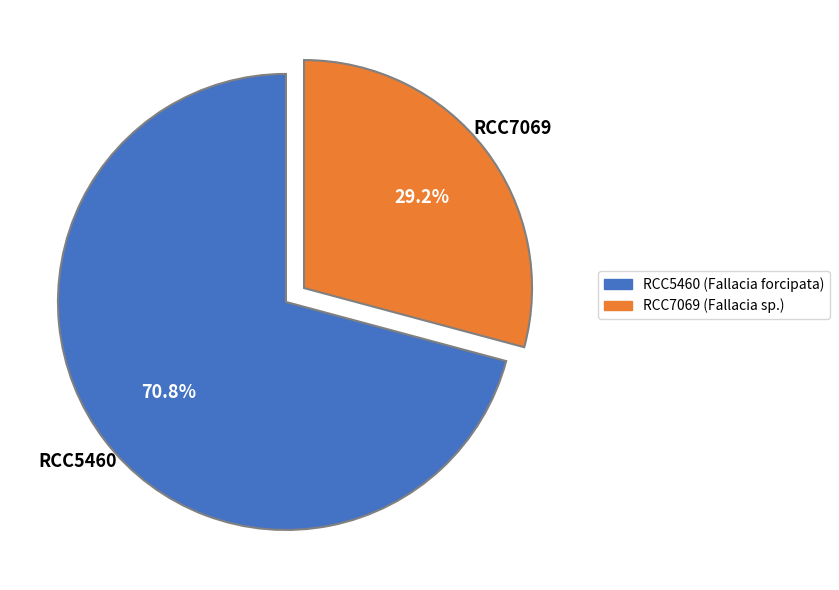

What is the smallest slice in the pie chart?

RCC7069